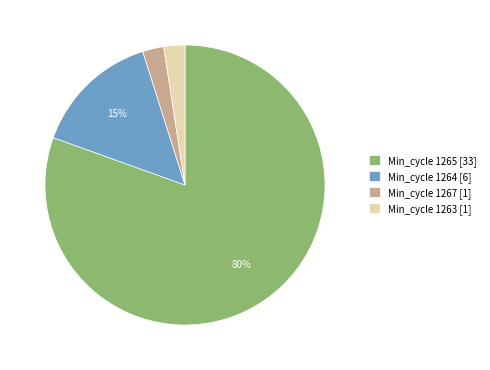

Is it true that Min_cycle 1263 [1] is 2% of the pie?

True